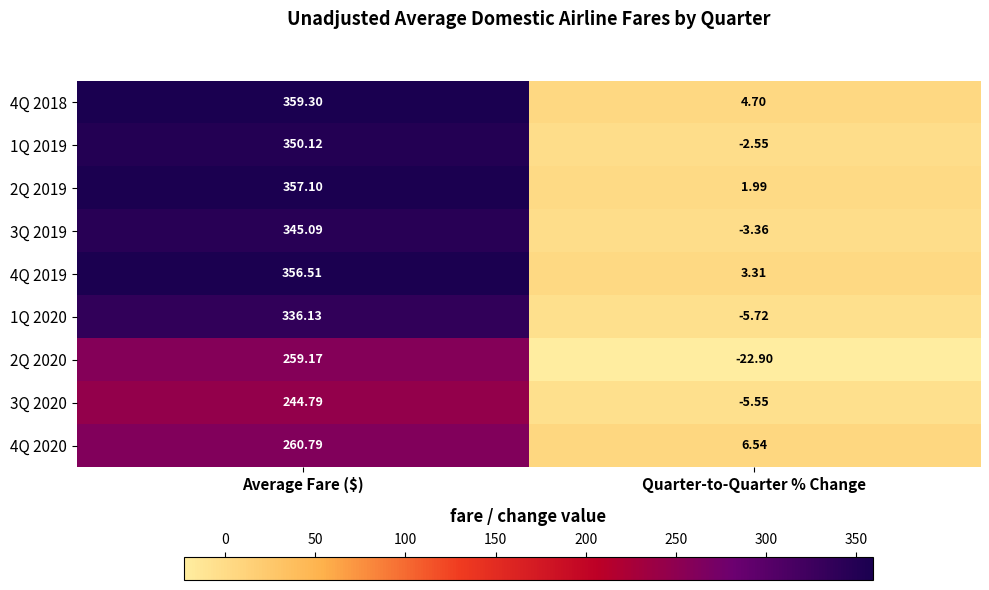

At which category is the sum across all series the highest?

Average Fare ($)